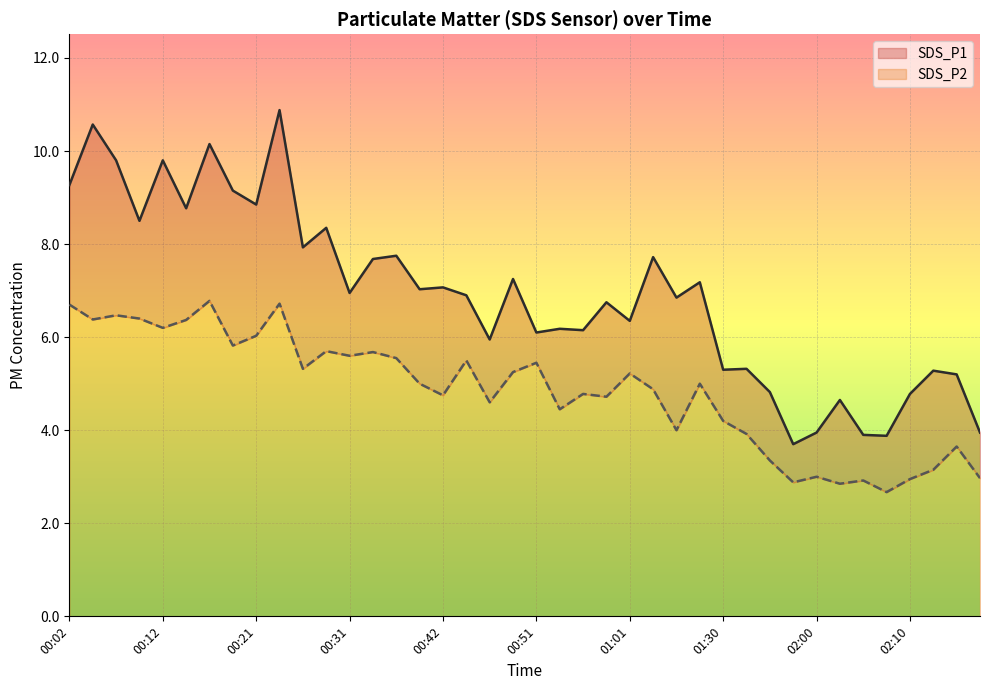

Rank the series by their average value, from highest to lowest.

SDS_P1, SDS_P2